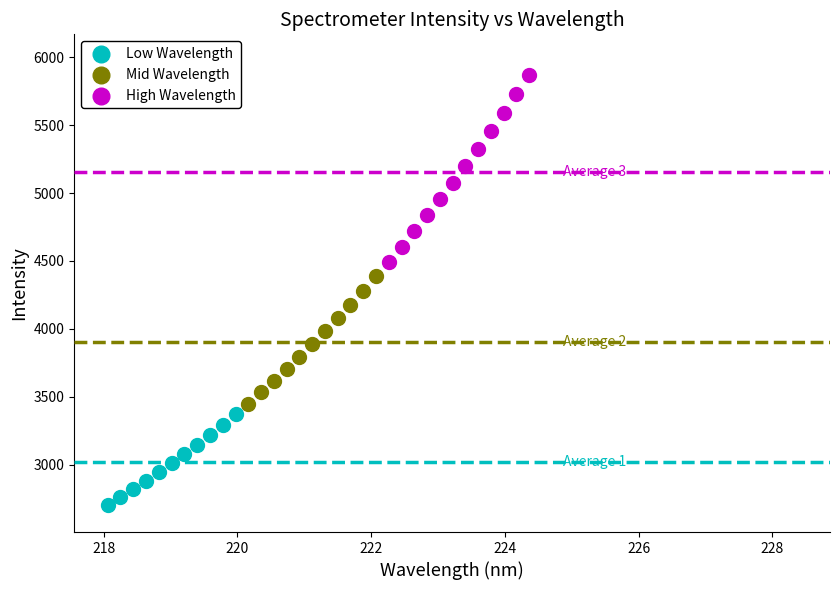

What are all the series names shown in the legend?

Low Wavelength, Mid Wavelength, High Wavelength